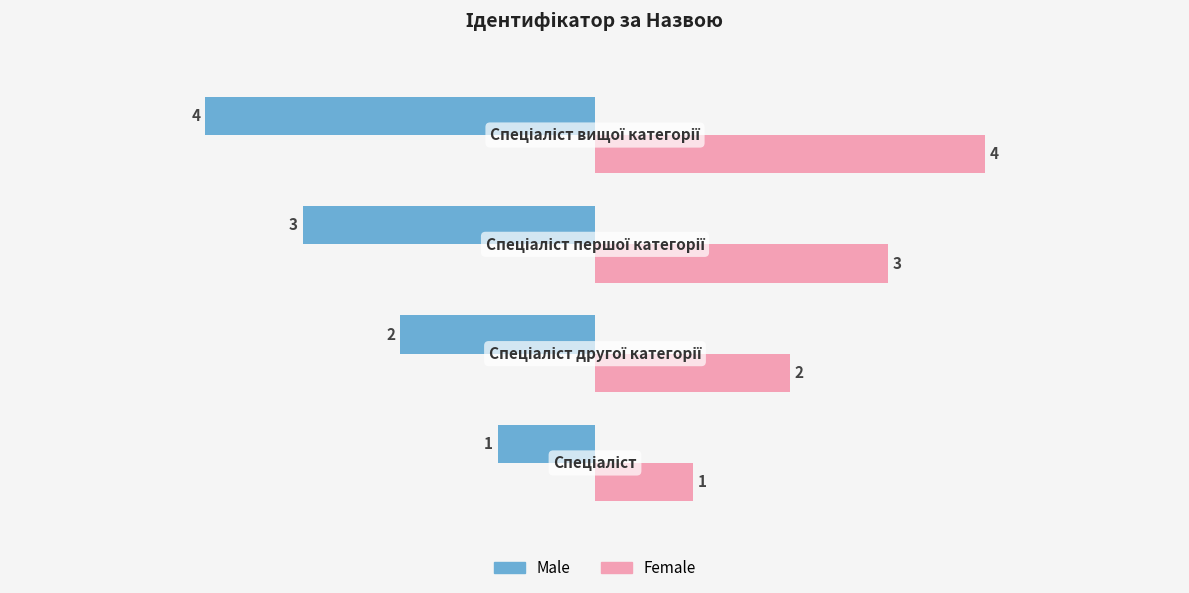

What is the difference between the second highest and minimum values in the Female series?

2